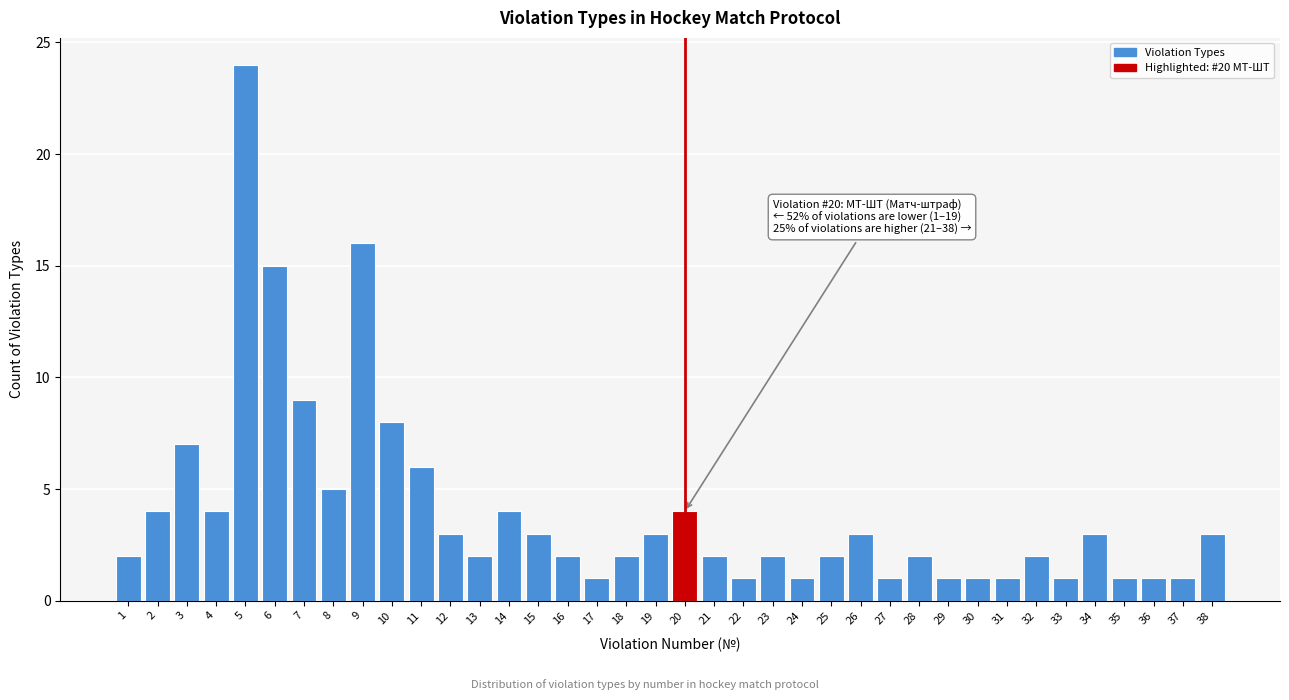

Is it true that the value at 17 is 2?

False